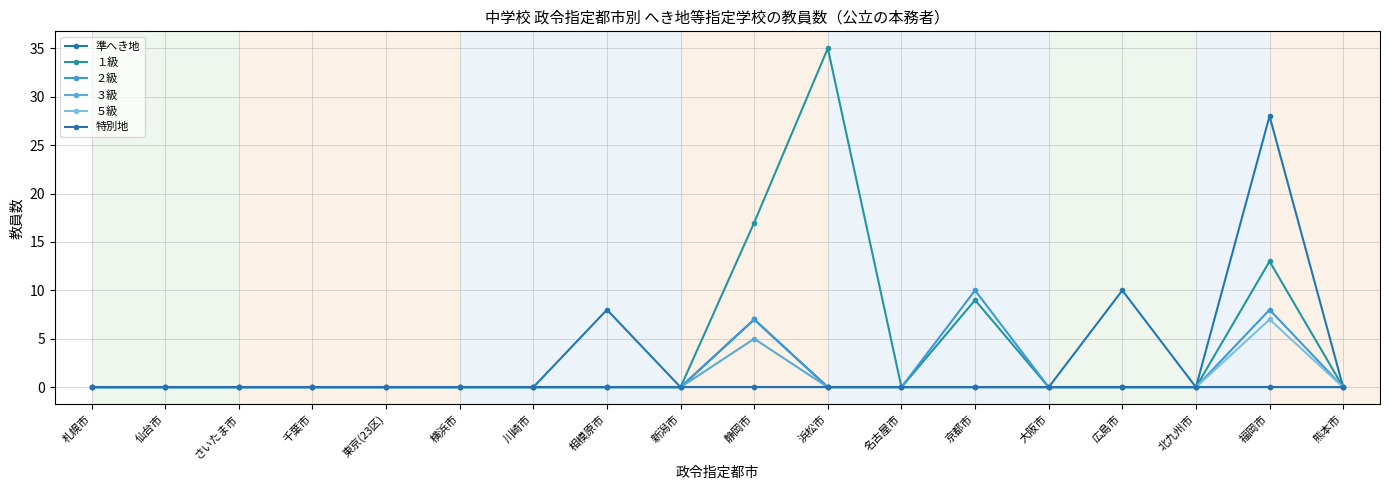

How many distinct data groups are displayed?

6